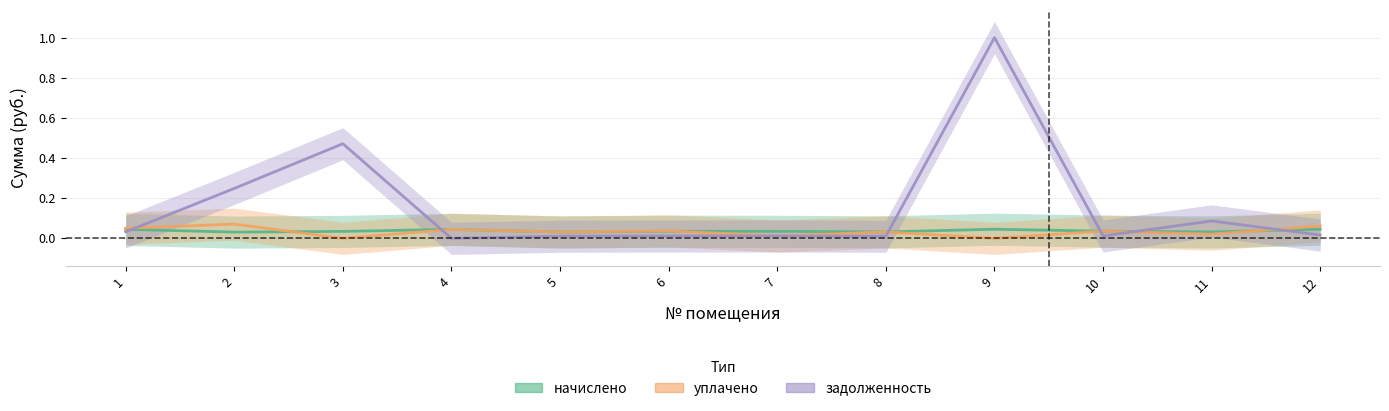

How many interior local valleys does the задолженность series have?

3